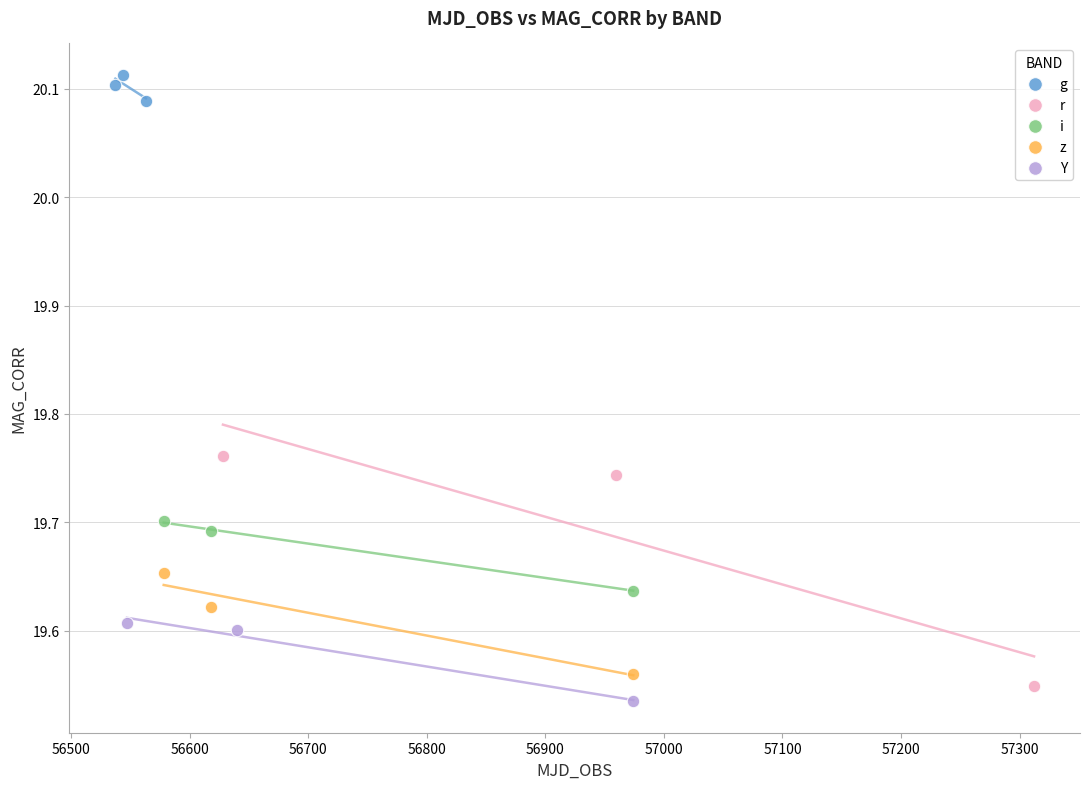

Which series contains the highest Y value?

g